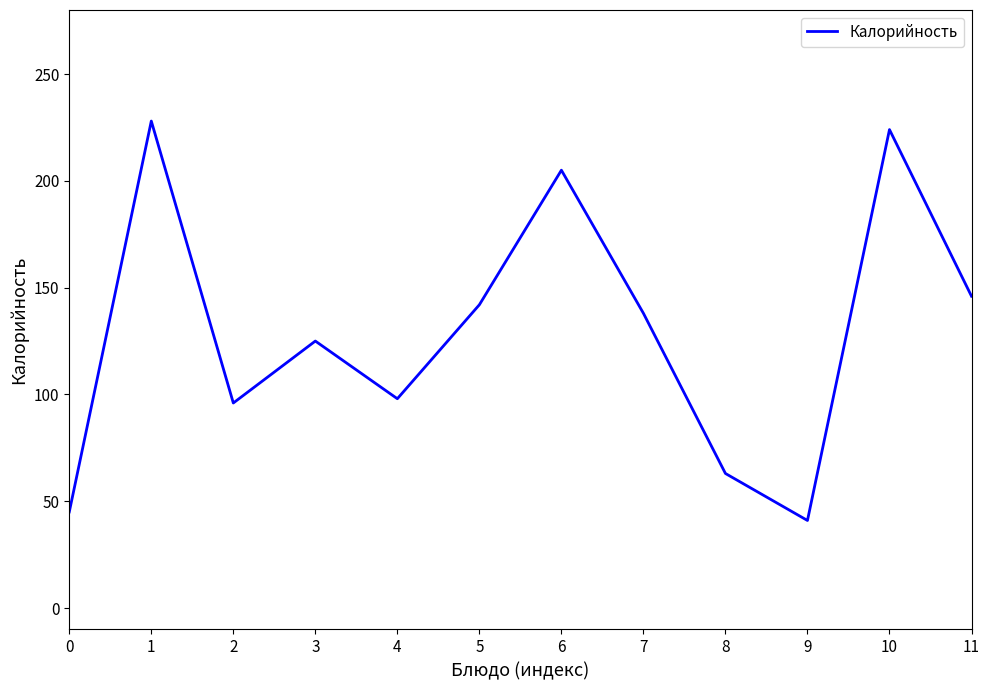

What is the change in value from 2 to 11?

+50